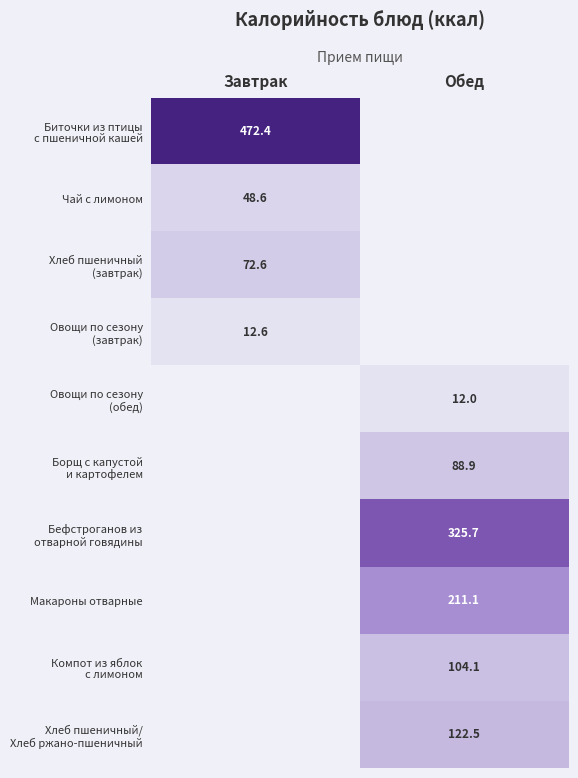

What is the sum of the Хлеб пшеничный/ Хлеб ржано-пшеничный values at Завтрак and Обед?

122.5